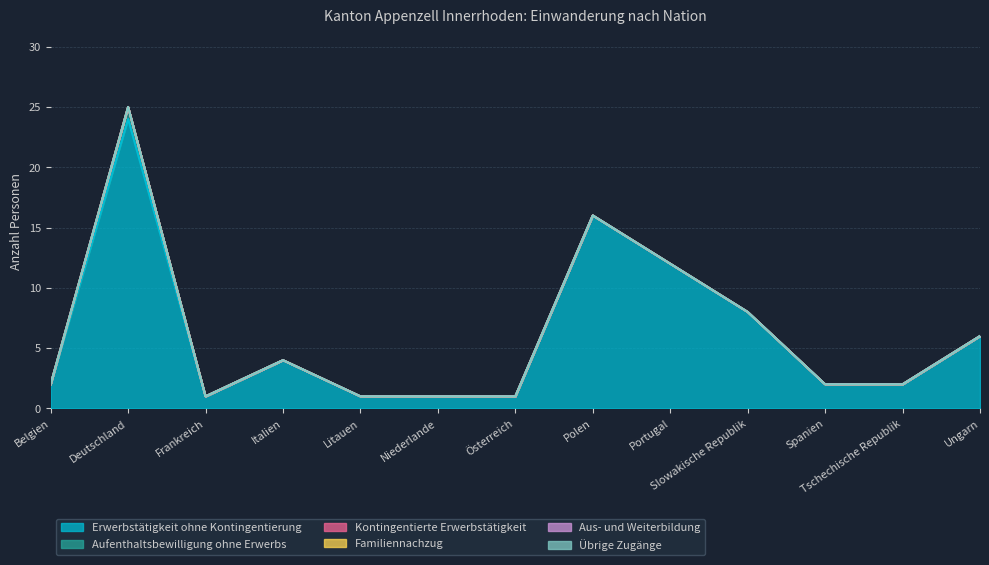

The Aus- und Weiterbildung series shows 0 at Deutschland. True or false?

True